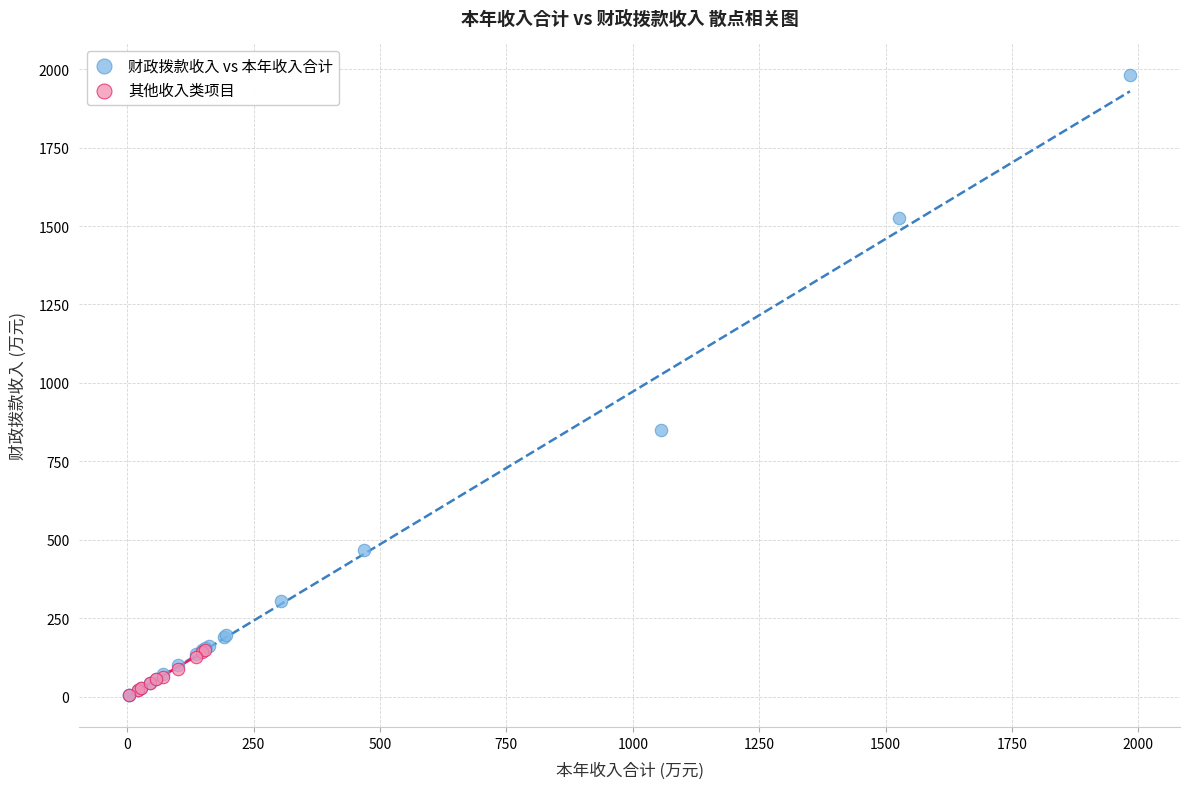

Which series has the widest spread of Y values?

财政拨款收入 vs 本年收入合计